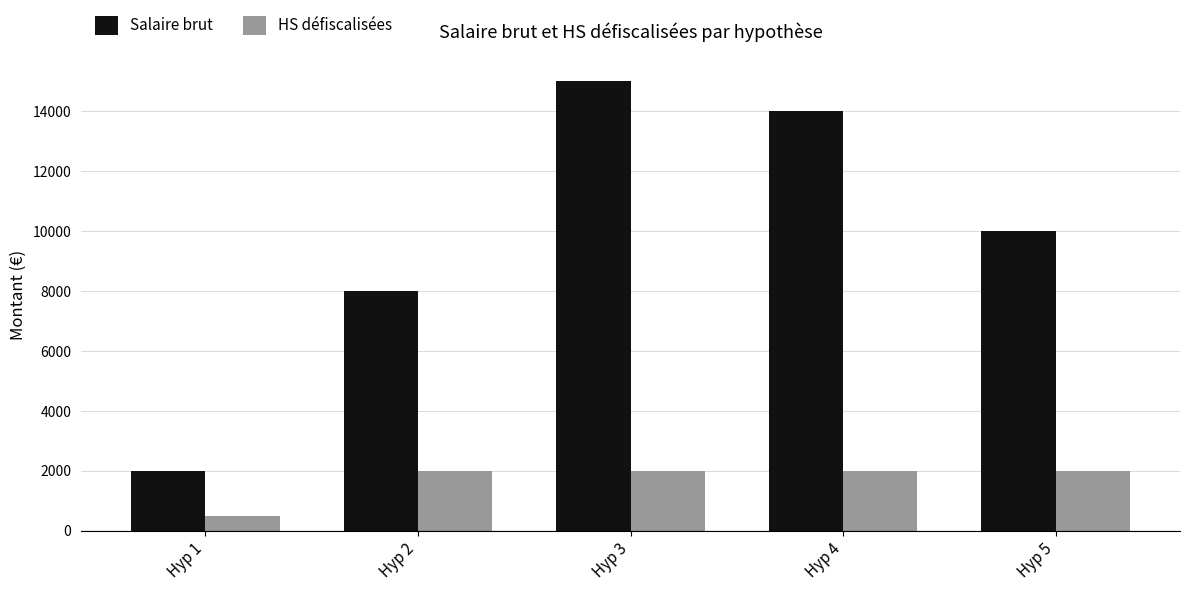

Is it true that Salaire brut equals 3780 at Hyp 2?

False